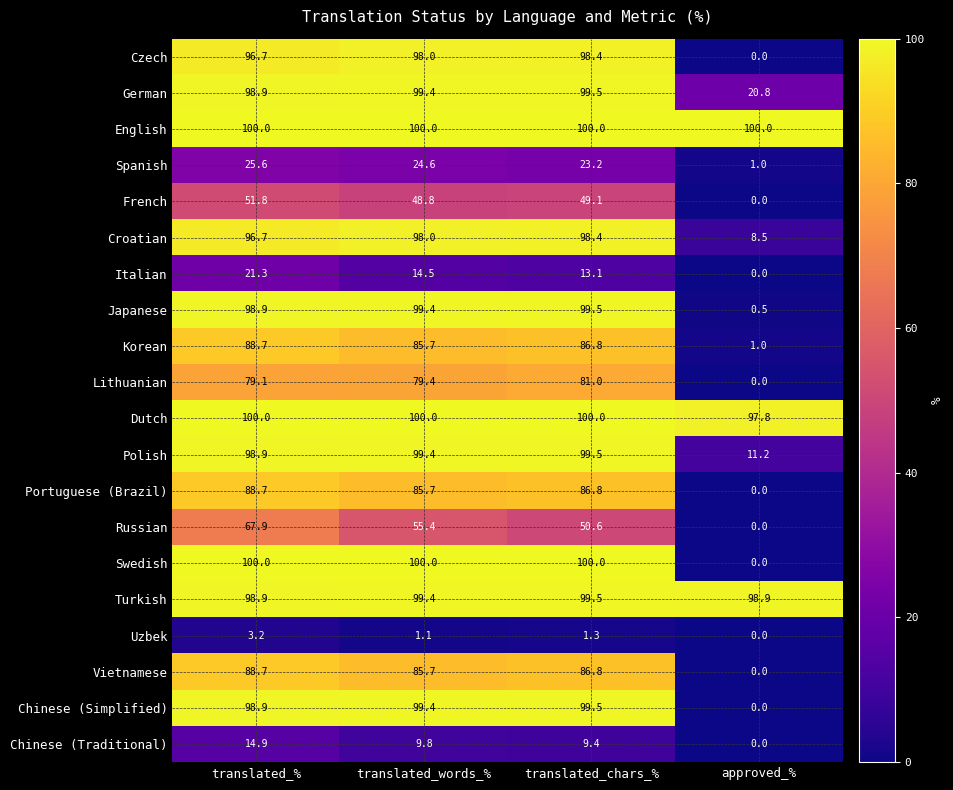

Which series has the largest total across all categories?

English